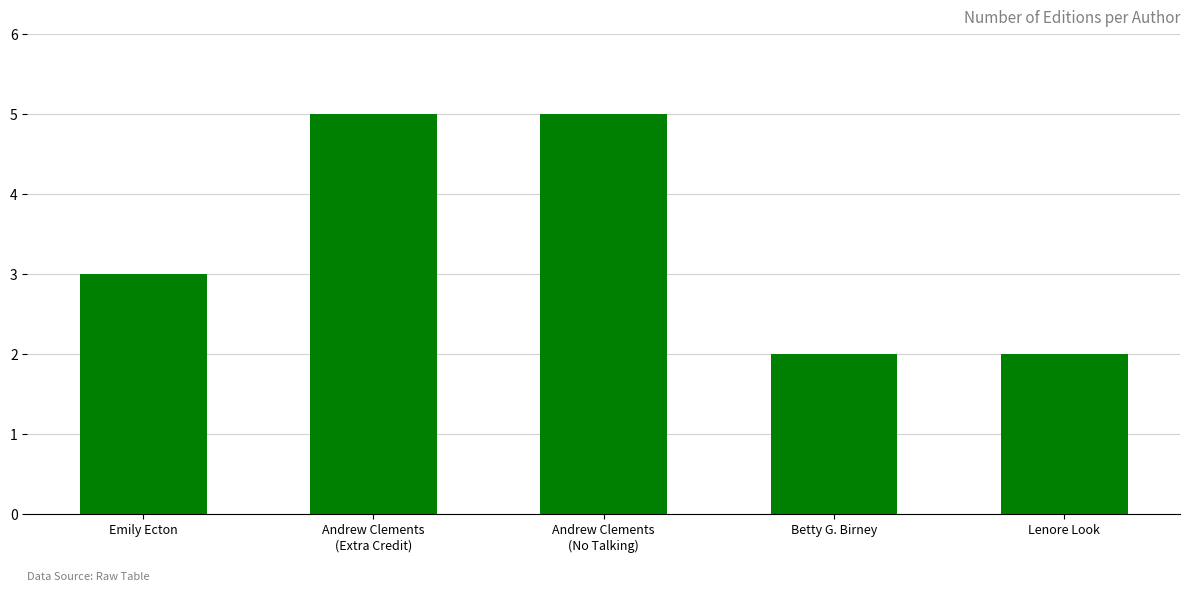

What is the maximum value shown in the chart?

5